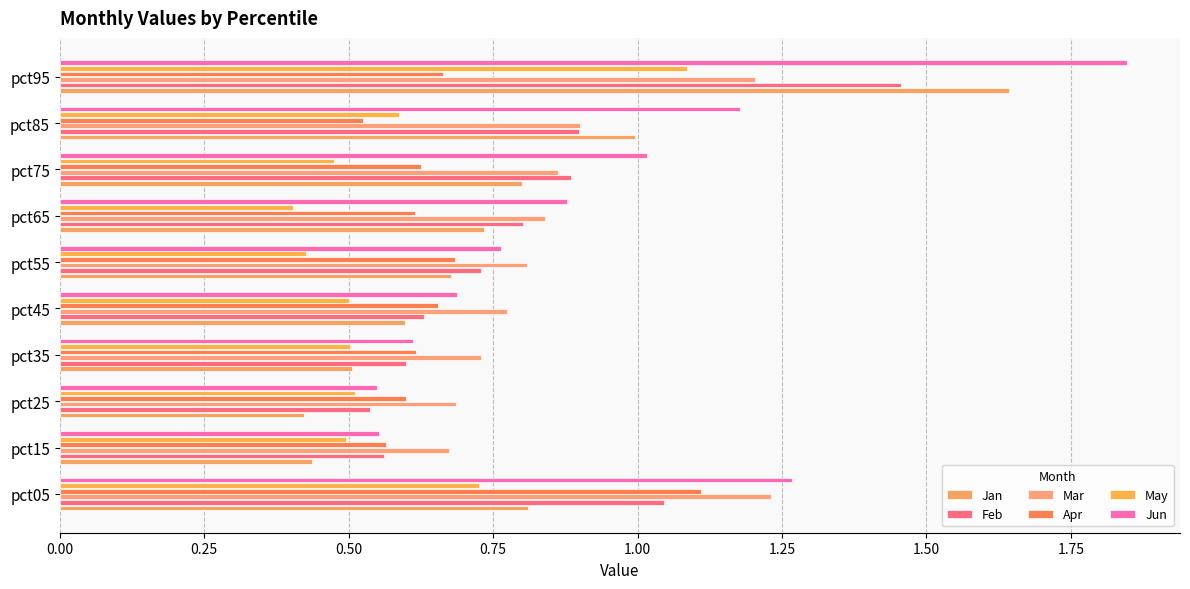

At which category is the sum across all series the highest?

pct95